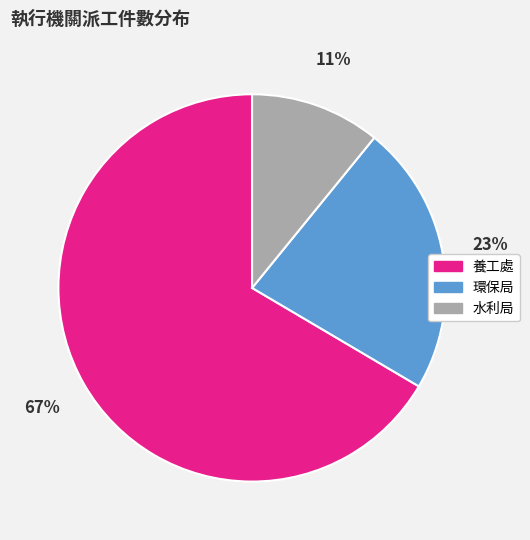

What percentage is the 水利局 slice, to the nearest percent?

11%